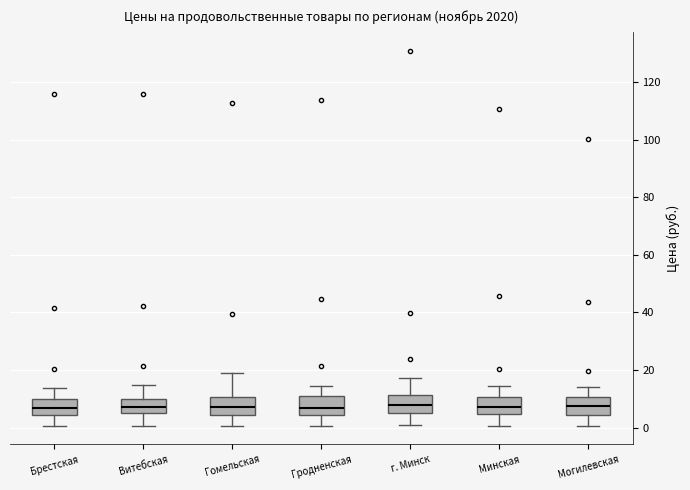

Reading left to right, transcribe this box plot: for each box, give where its median line is, the range the box spans, and where its two whiskers end, as read against the y-axis. The values are not printed on the chart, so give them approximately, as read against the axis.

Брестская: median 6, box 4 to 10, whiskers 0 to 14
Витебская: median 8, box 4 to 10, whiskers 0 to 14
Гомельская: median 8, box 4 to 10, whiskers 0 to 18
Гродненская: median 6, box 4 to 10, whiskers 0 to 14
г. Минск: median 8, box 6 to 12, whiskers 0 to 18
Минская: median 8, box 4 to 10, whiskers 0 to 14
Могилевская: median 8, box 4 to 10, whiskers 0 to 14